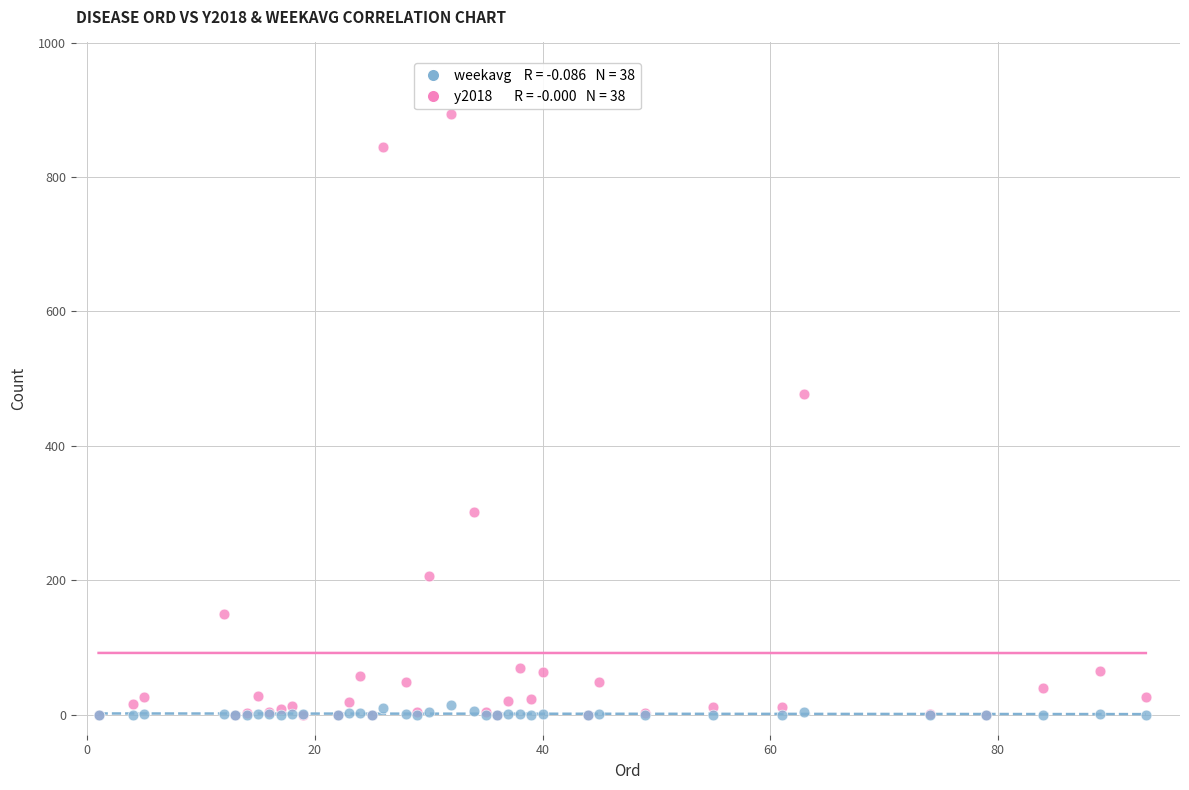

Across all series, what Y value is closest to 446?

477.0